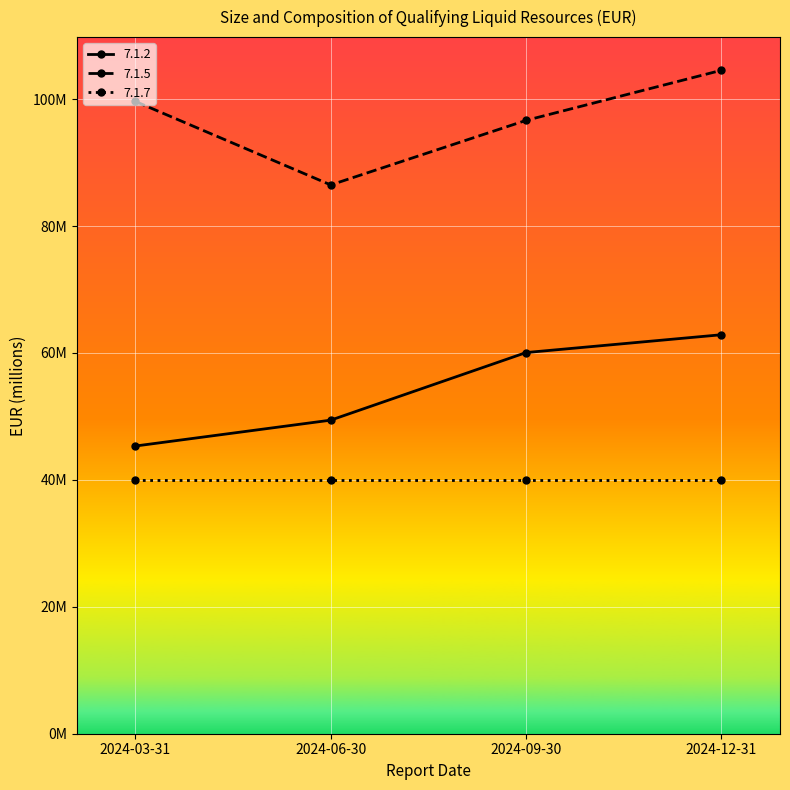

Which category has the highest value in the 7.1.5 series?

2024-12-31